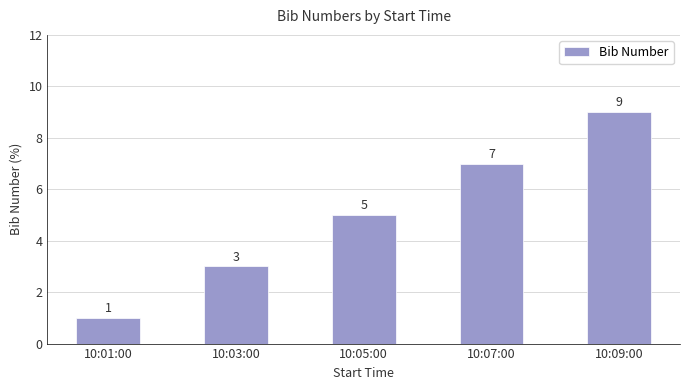

What is the average value?

5